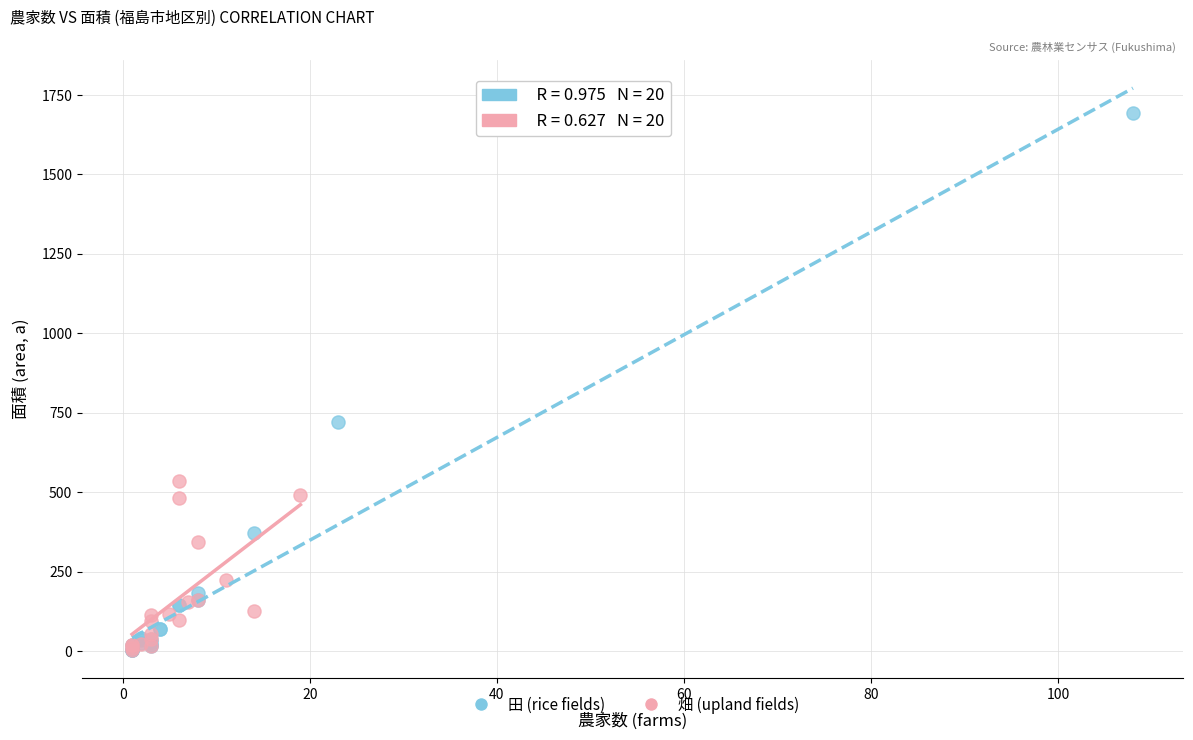

Which series has the largest Y range (max minus min)?

田 (rice fields)